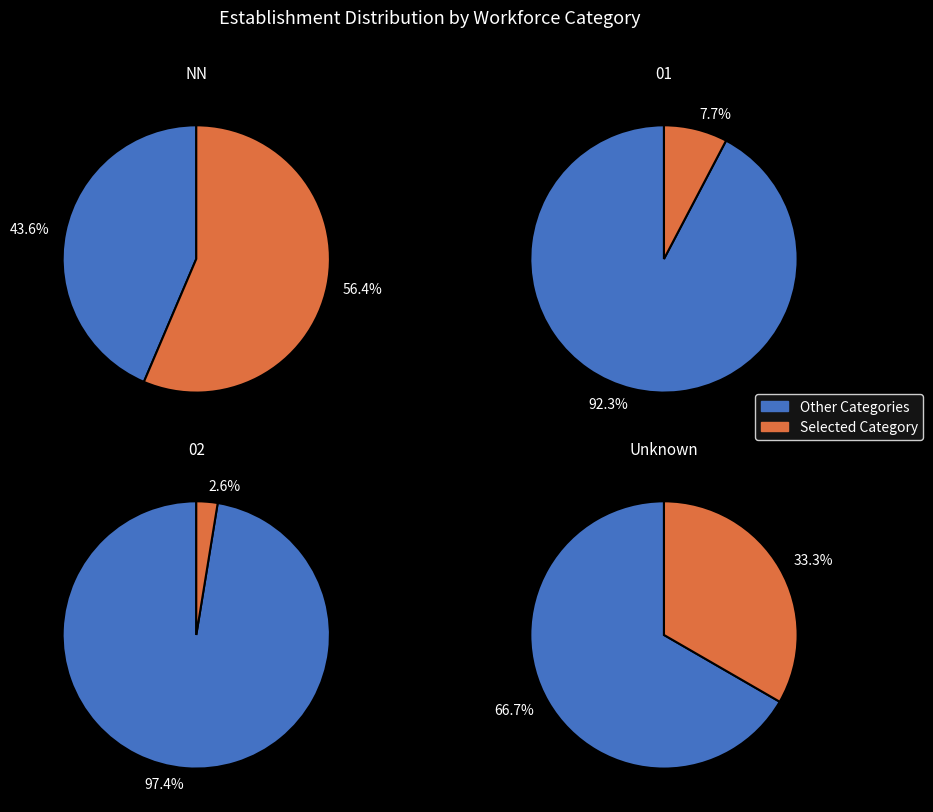

Is it true that  is 43% of the pie?

False